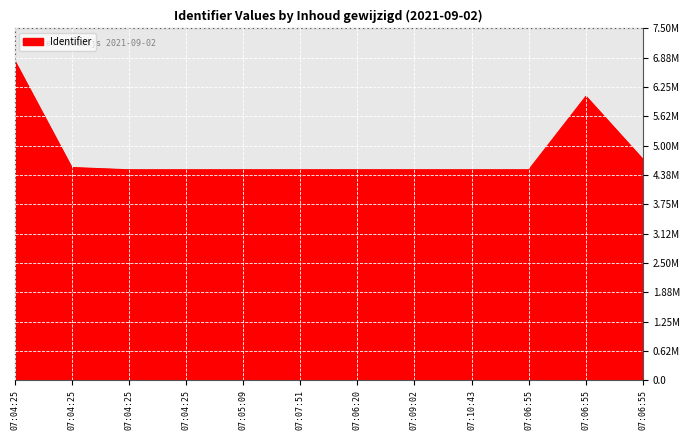

Where is the first local maximum?

07:06:55